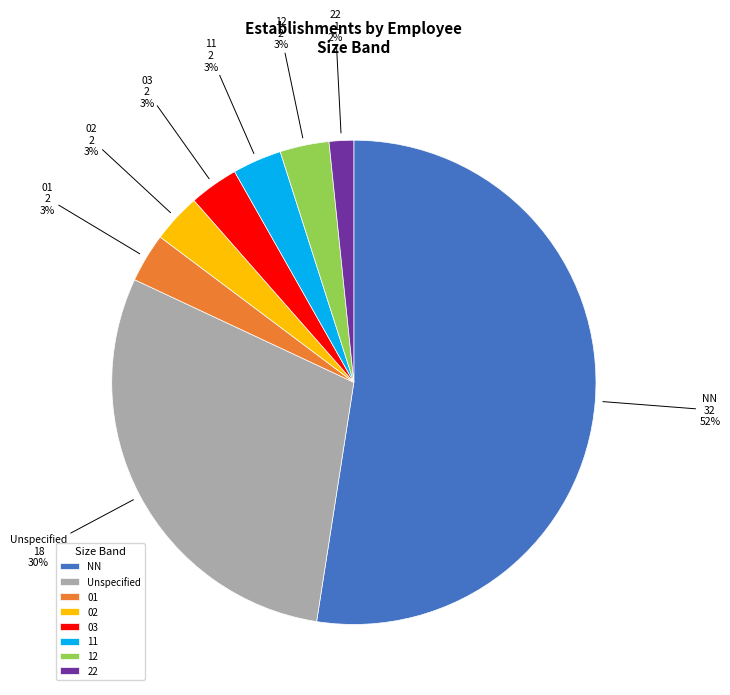

Is the sum of 01 and 11 greater than half?

No